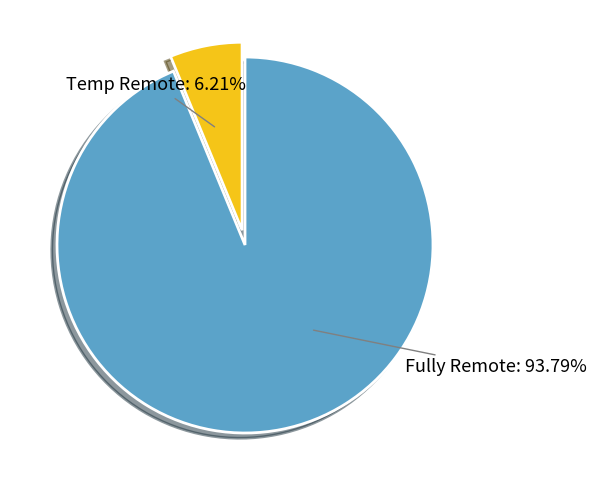

How many slices are in this pie chart?

2